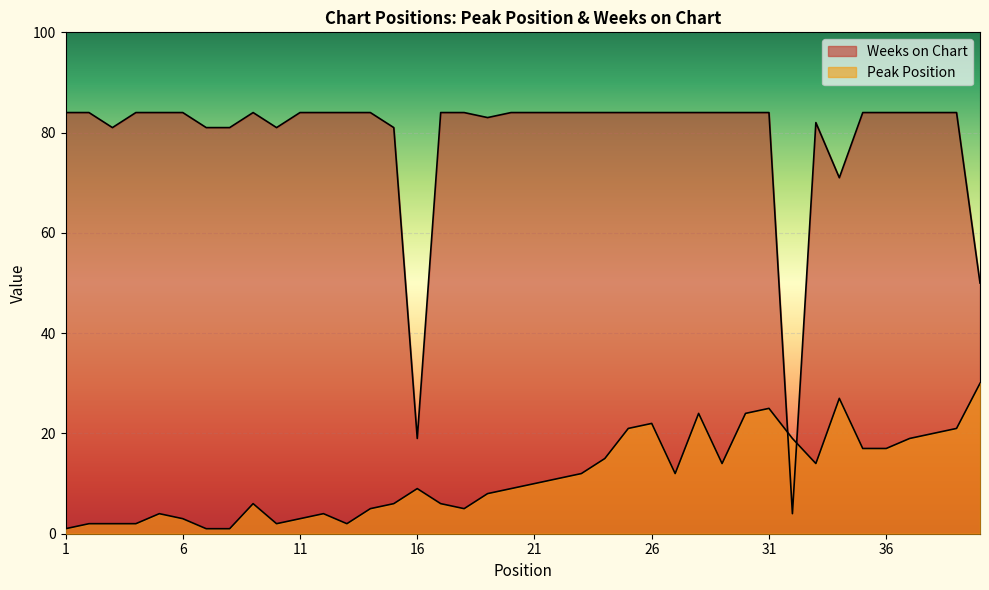

How many intersections are there between Weeks on Chart and Peak Position?

2